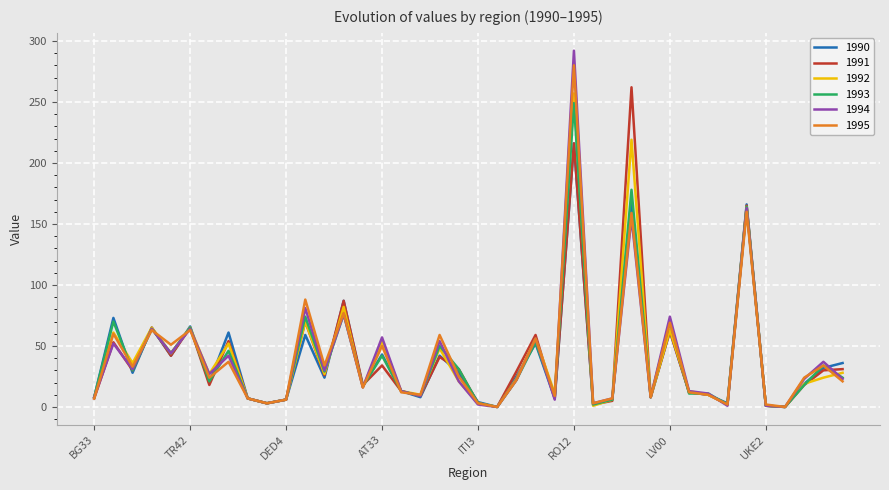

Which series has the largest range (max minus min)?

1994